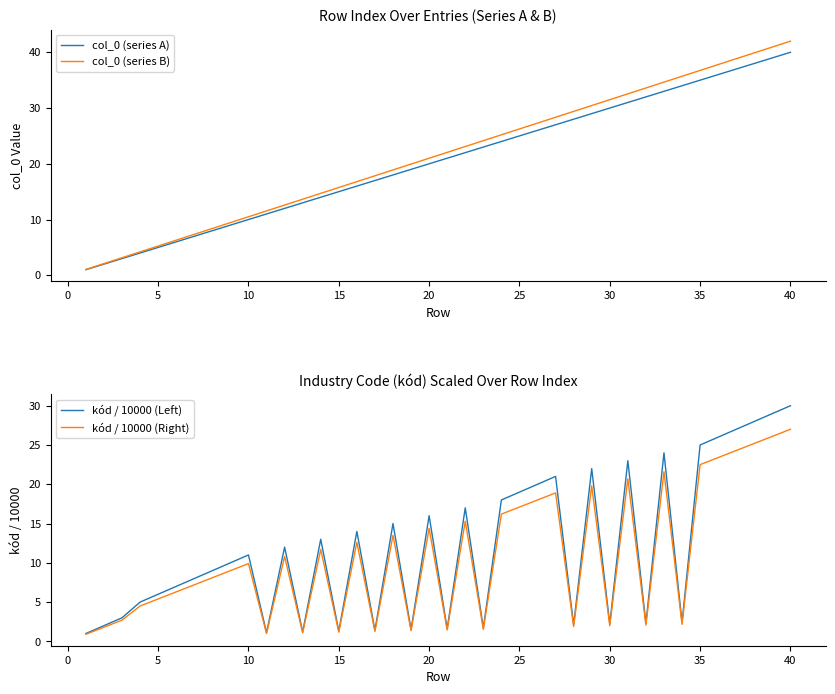

Count the number of data series in this chart.

4